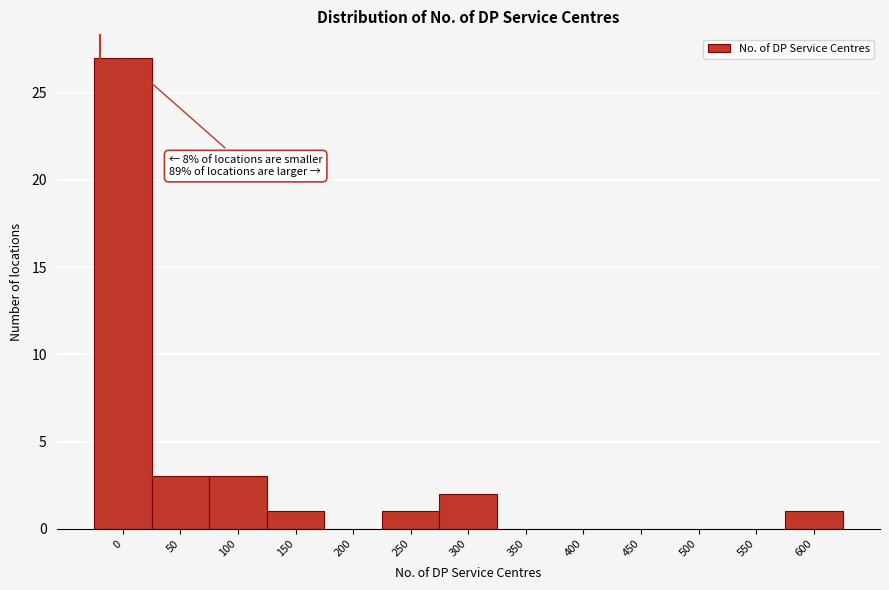

Reading left to right, transcribe all the data shown in this chart.

0=27	50=3	100=3	150=1	200=0	250=1	300=2	350=0	400=0	450=0	500=0	550=0	600=1